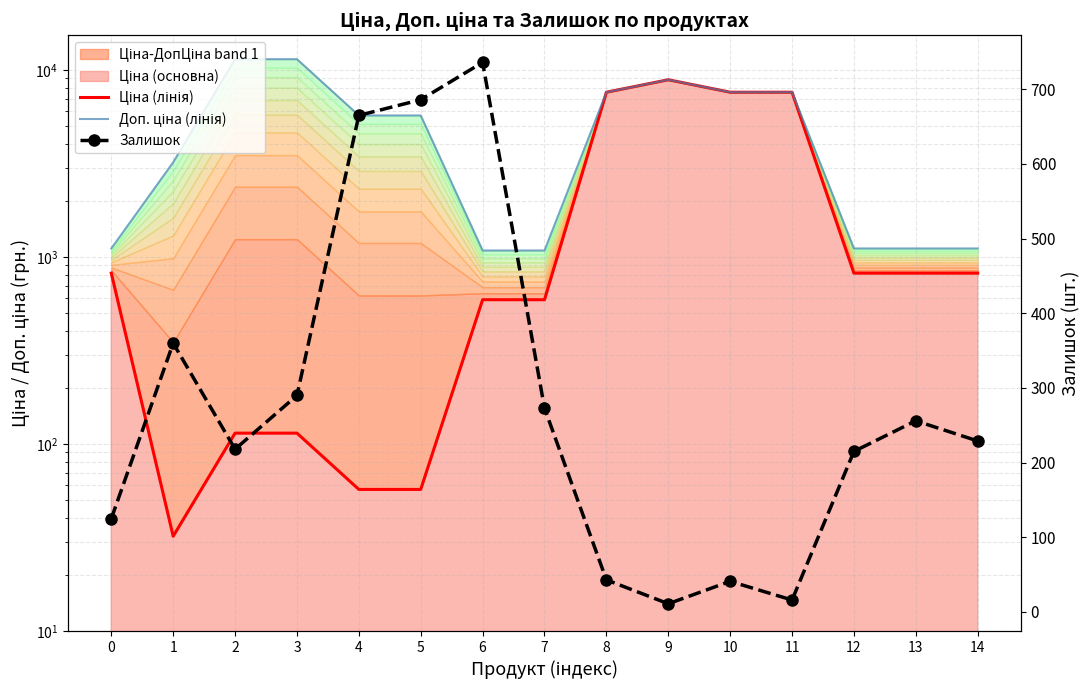

The Доп. ціна (лінія) series shows 2091.9 at 4. True or false?

False